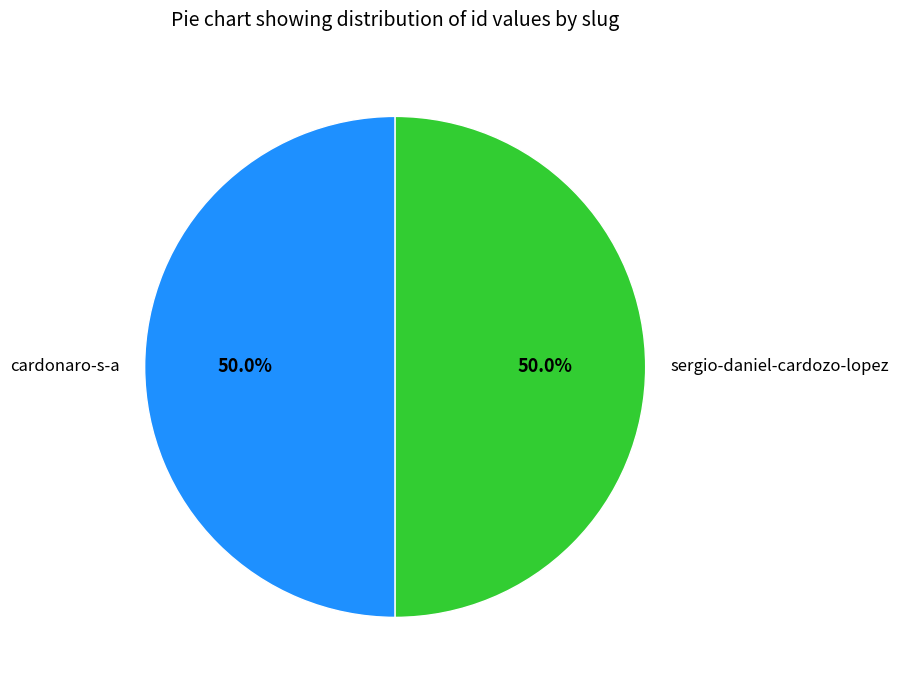

What percentage is the cardonaro-s-a slice, to the nearest percent?

50%